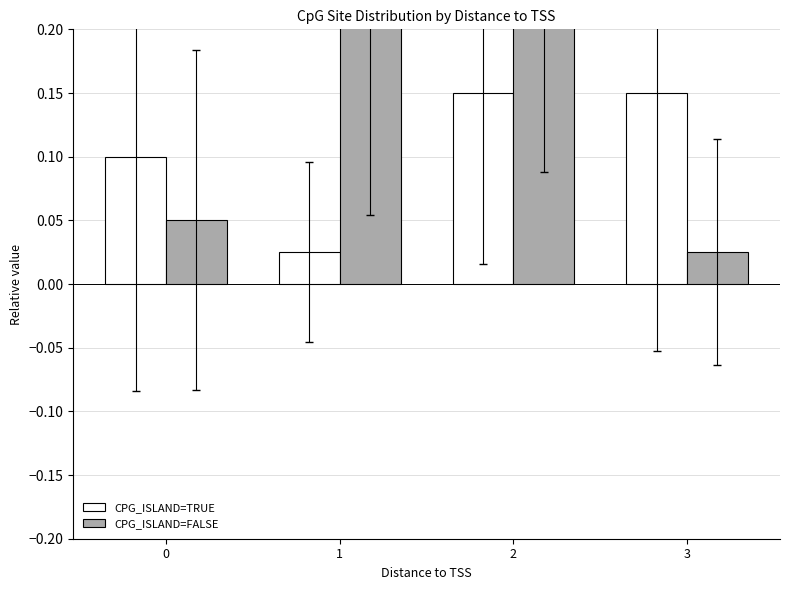

At which label does CPG_ISLAND=TRUE reach its minimum?

1